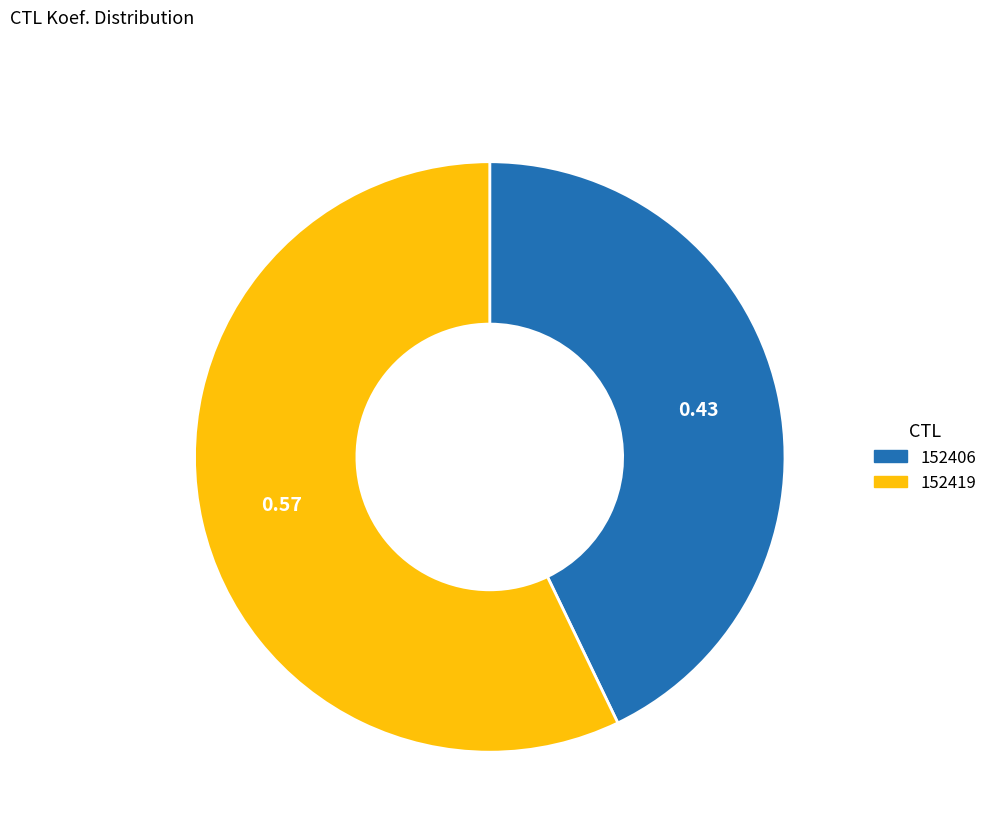

Combined, do 152406 and 152419 account for over 50%?

Yes